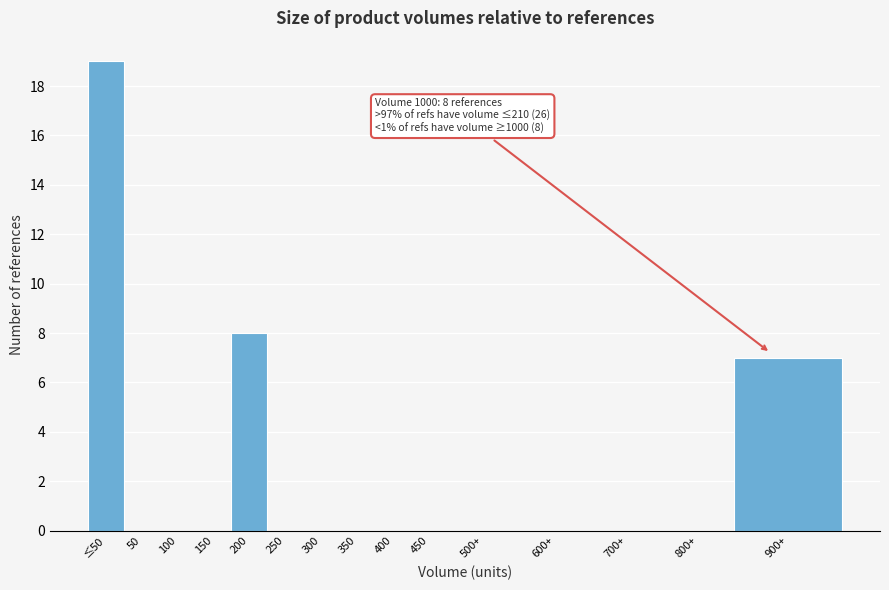

Reading left to right, extract all data points from this chart.

≤50=19	50=0	100=0	150=0	200=8	250=0	300=0	350=0	400=0	450=0	500+=0	600+=0	700+=0	800+=0	900+=7